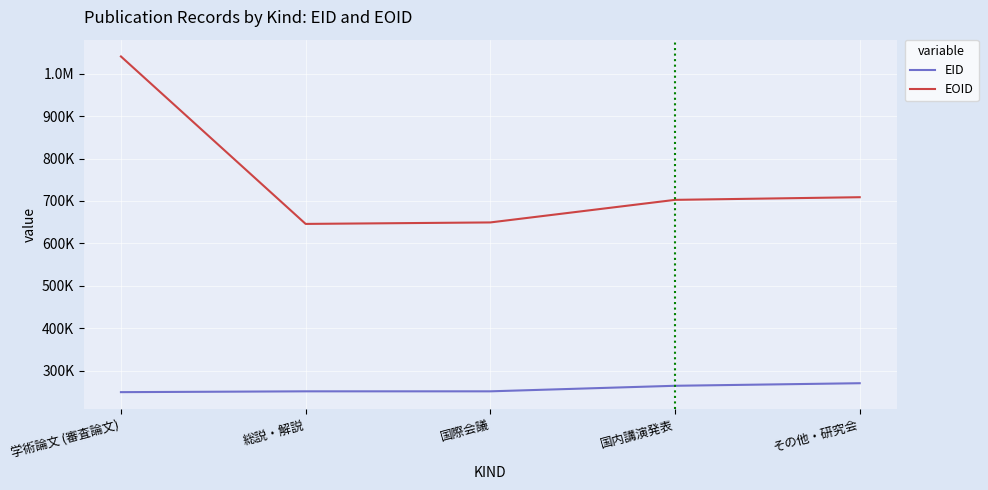

What is the approximate value of EOID at その他・研究会, to the nearest 100?

708900